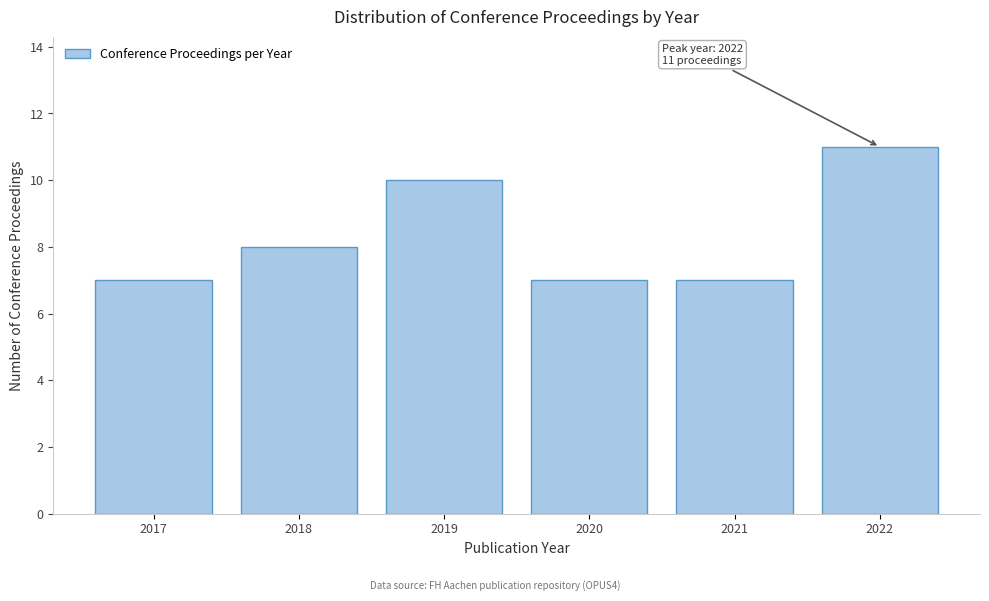

Reading left to right, transcribe all the data shown in this chart.

7	8	10	7	7	11